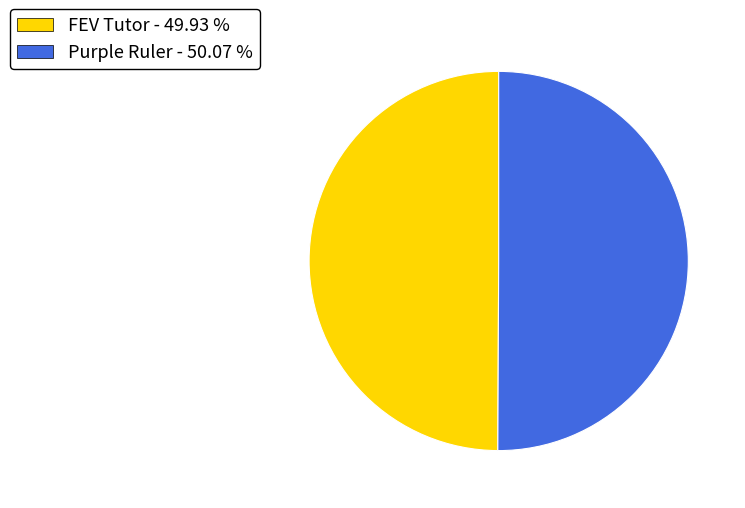

Approximately how many times larger is the value at FEV Tutor - 49.93 % compared to Purple Ruler - 50.07 %?

1.0